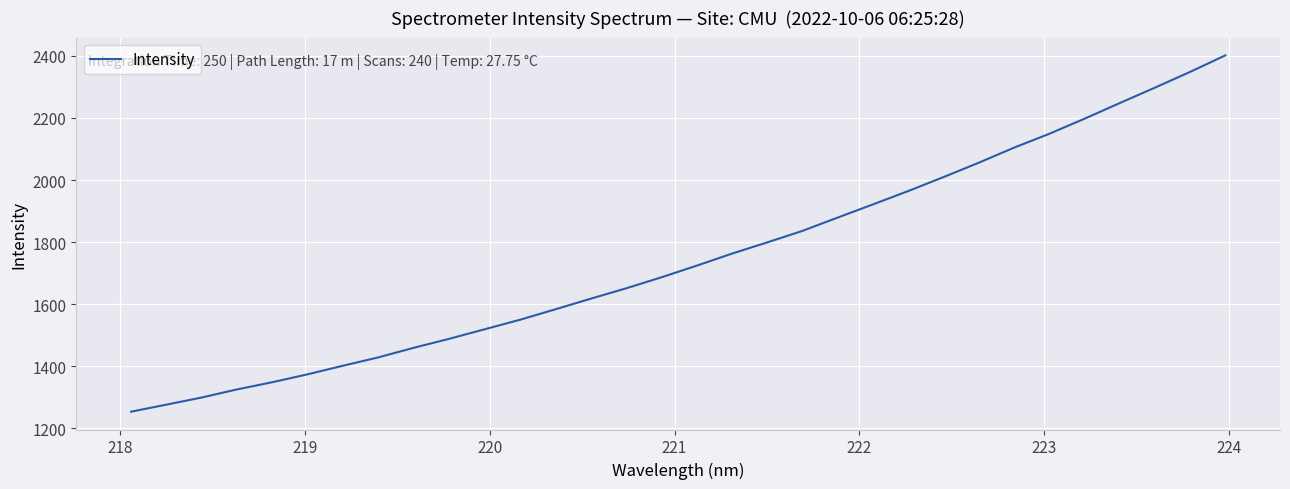

What is the minimum value shown in the chart?

1254.0